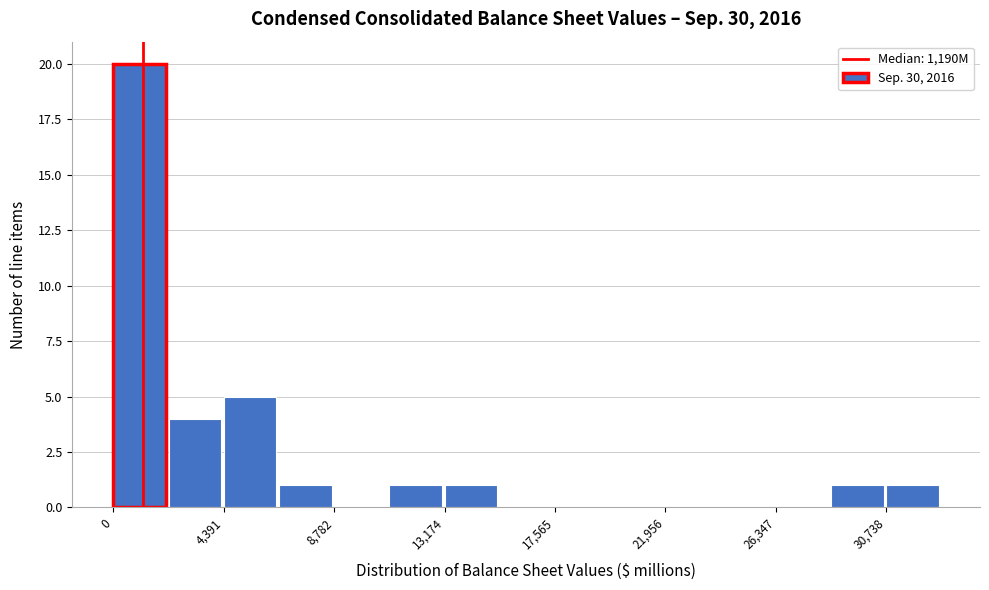

Which range on the x-axis has the tallest bar?

0 to 2000